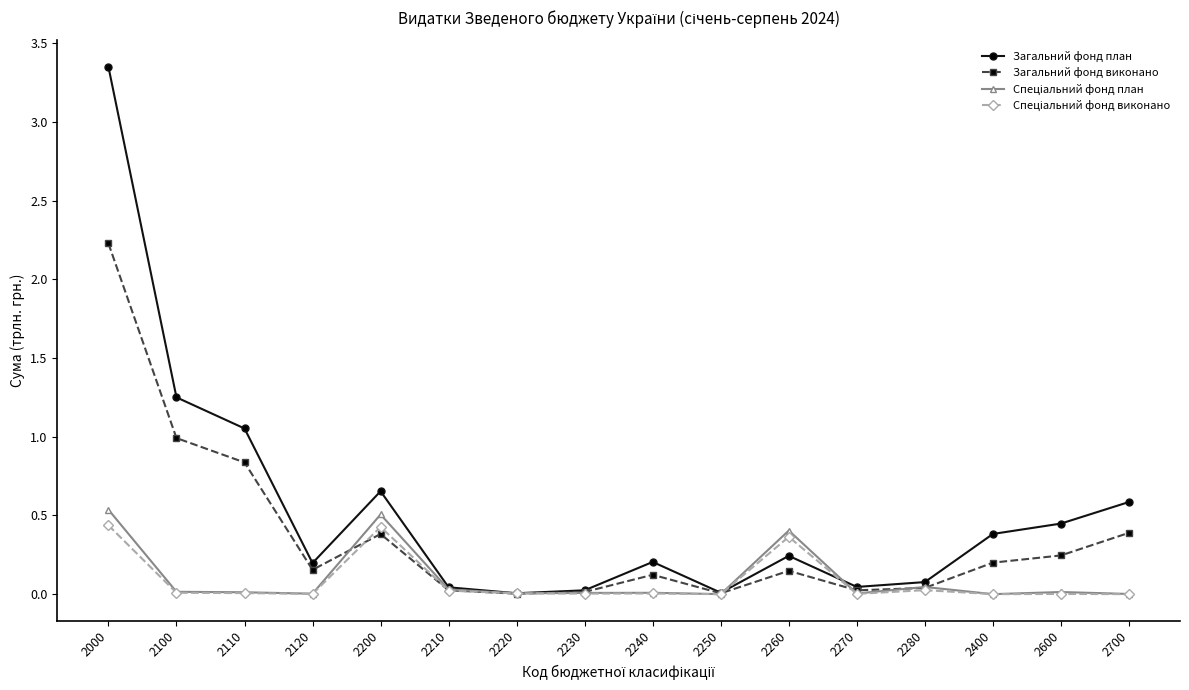

At which category is the sum across all series the highest?

2000